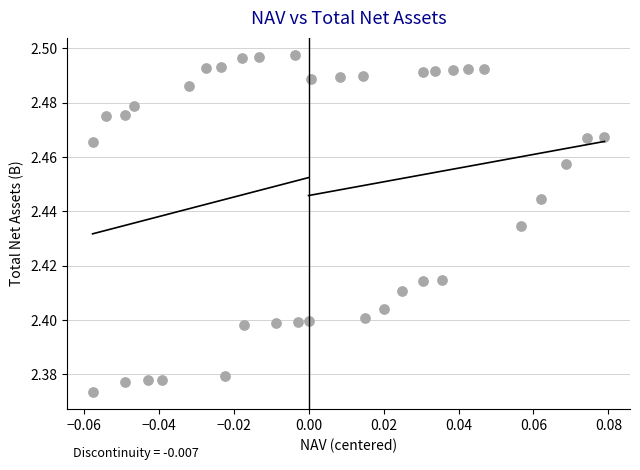

How many data points are displayed?

37